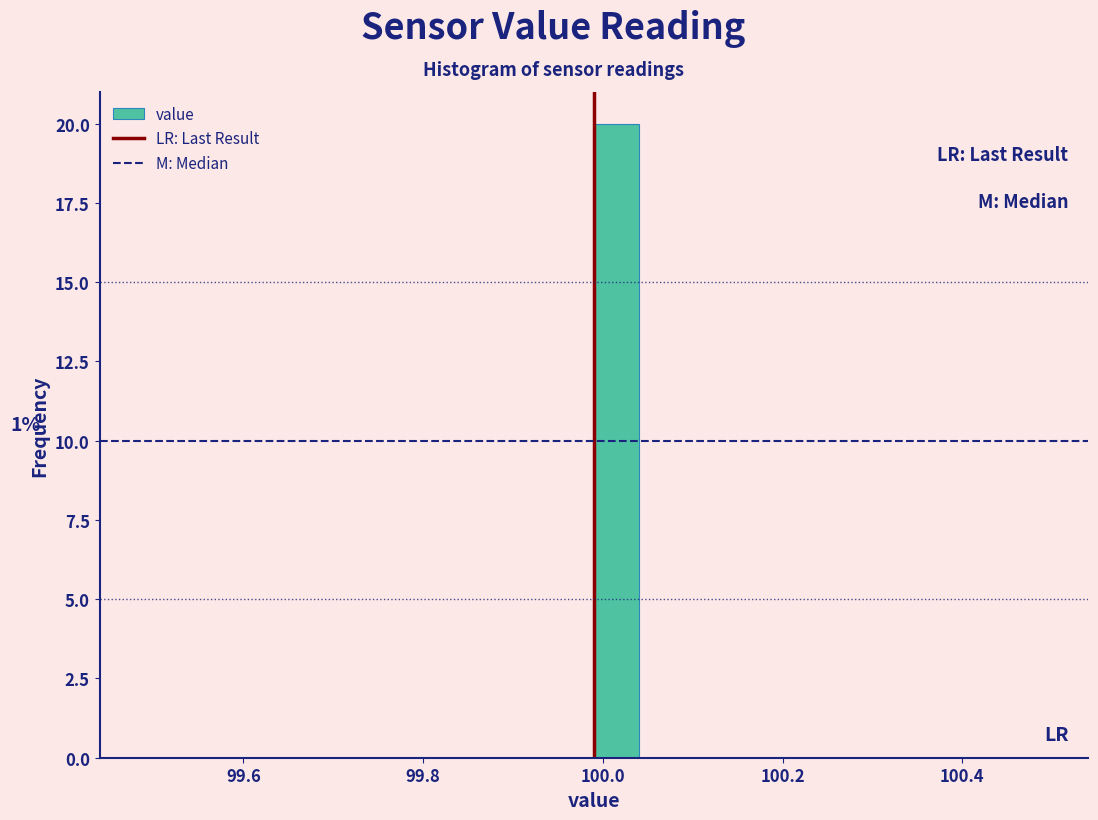

Read against the x-axis, roughly where is the centre of the tallest bar?

100.02